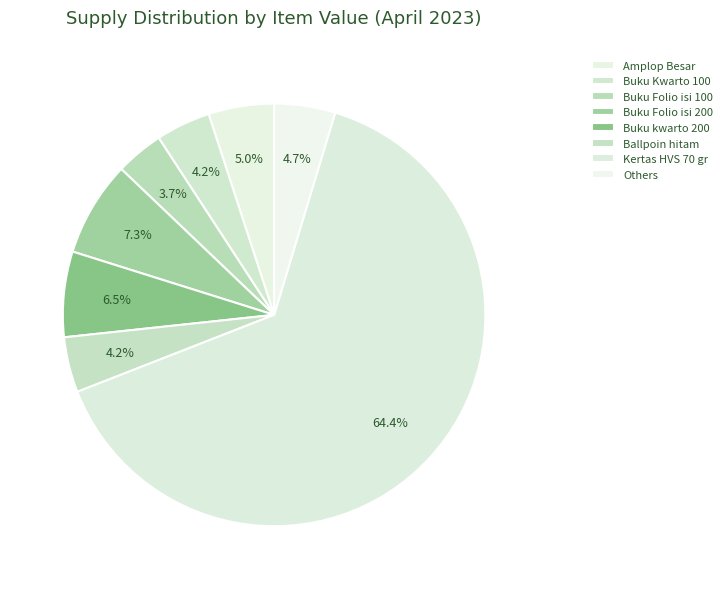

Count the number of slices in the pie.

8